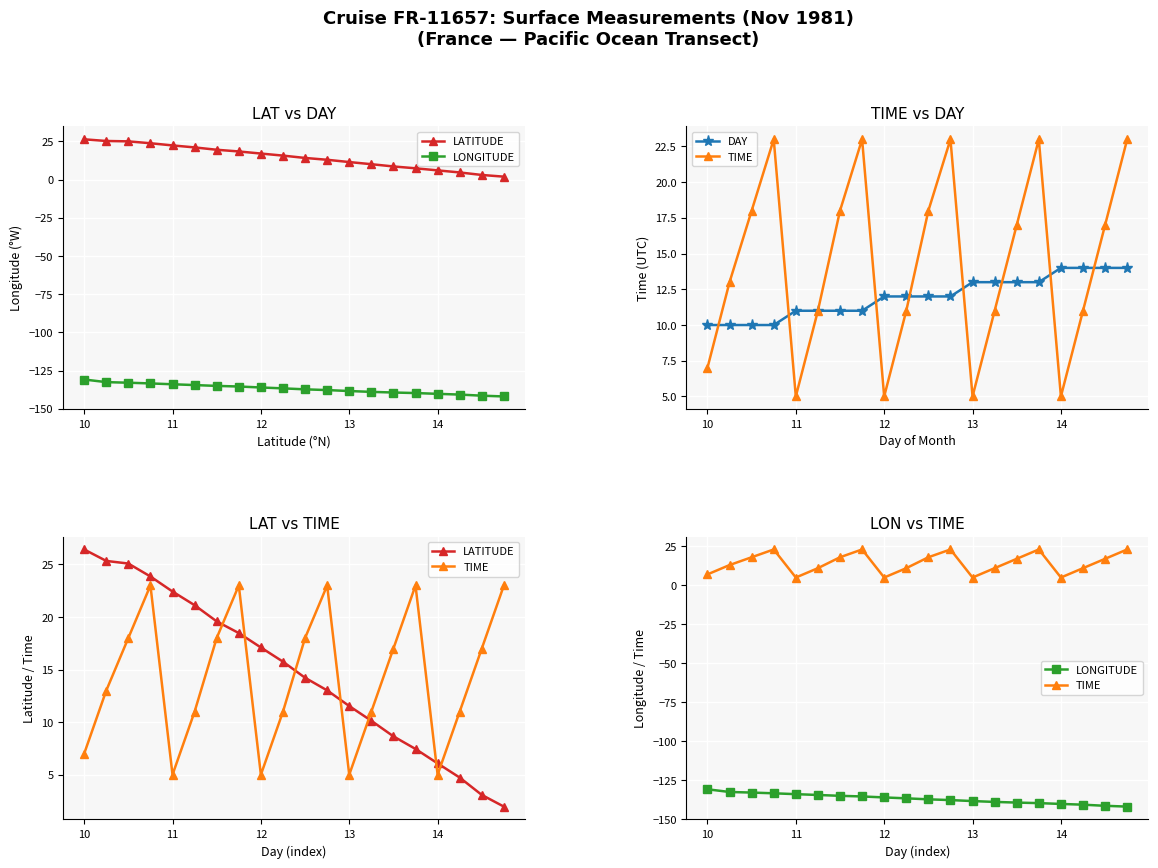

At how many categories does at least one series exceed -138?

20